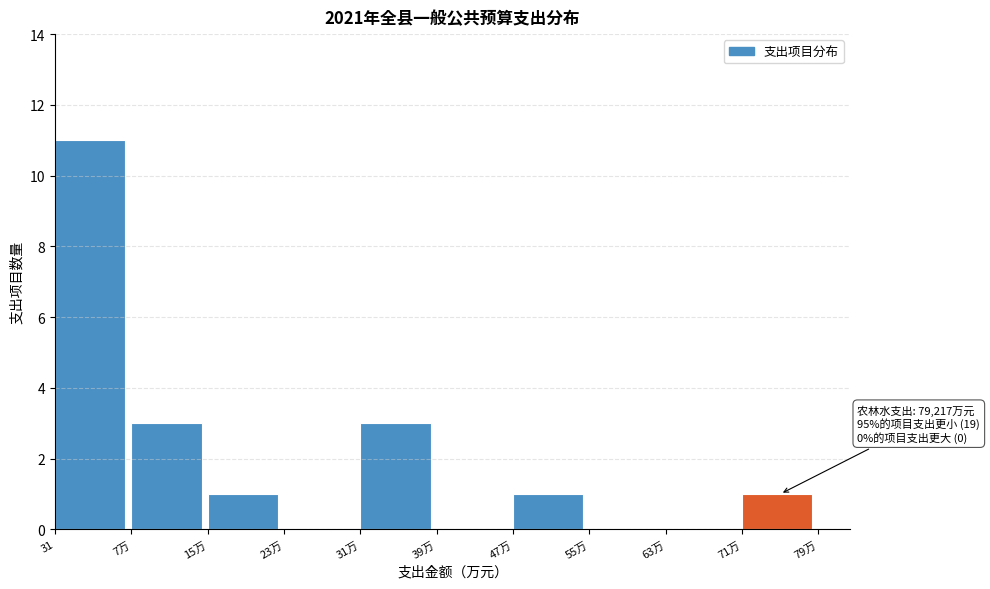

Reading left to right, list all the values displayed in this chart.

31=11	7万=3	15万=1	23万=0	31万=3	39万=0	47万=1	55万=0	63万=0	71万=1